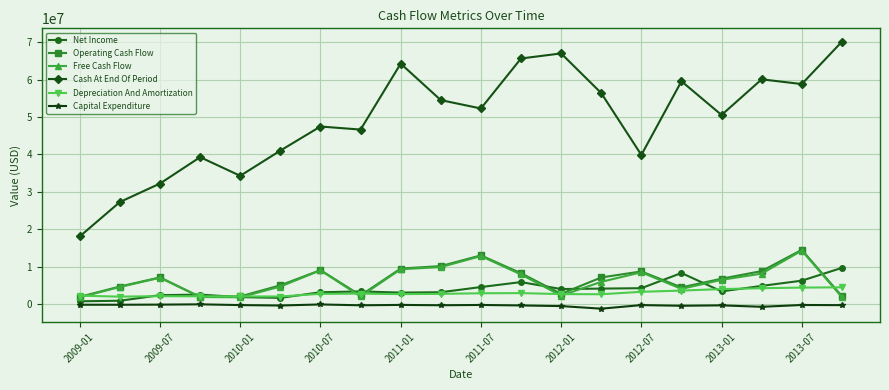

What is the value of the Net Income point at the 17th from the left?

3435000